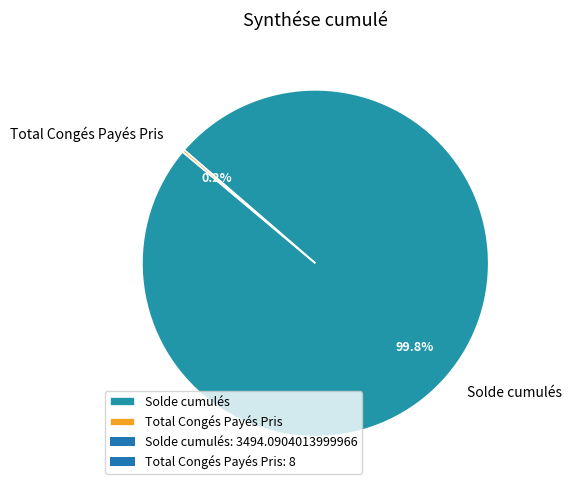

The Solde cumulés slice represents 100% of the pie. True or false?

True